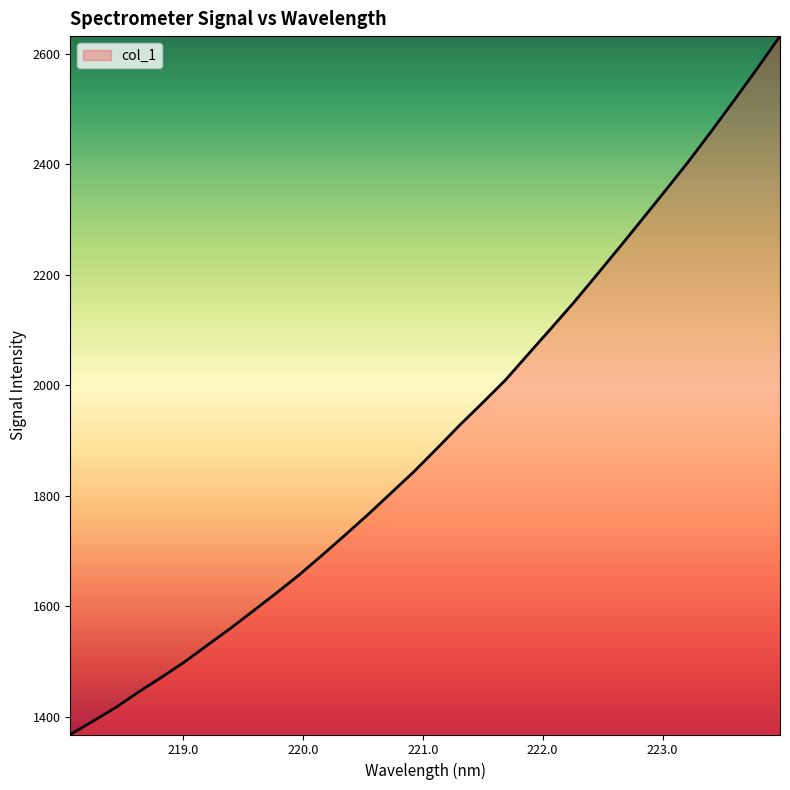

How many lines are shown in the chart?

1